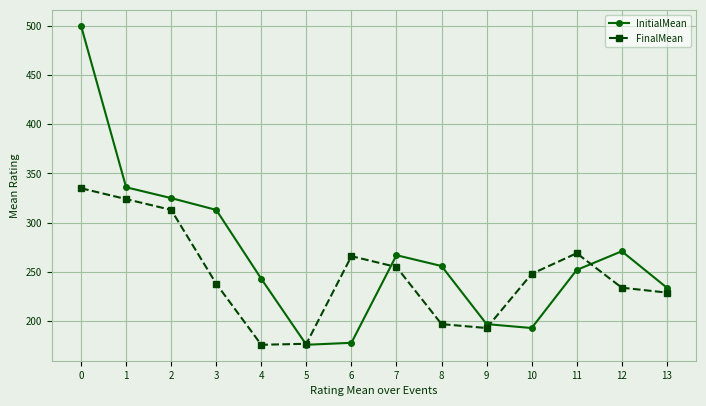

At which category does FinalMean reach its first local peak?

6